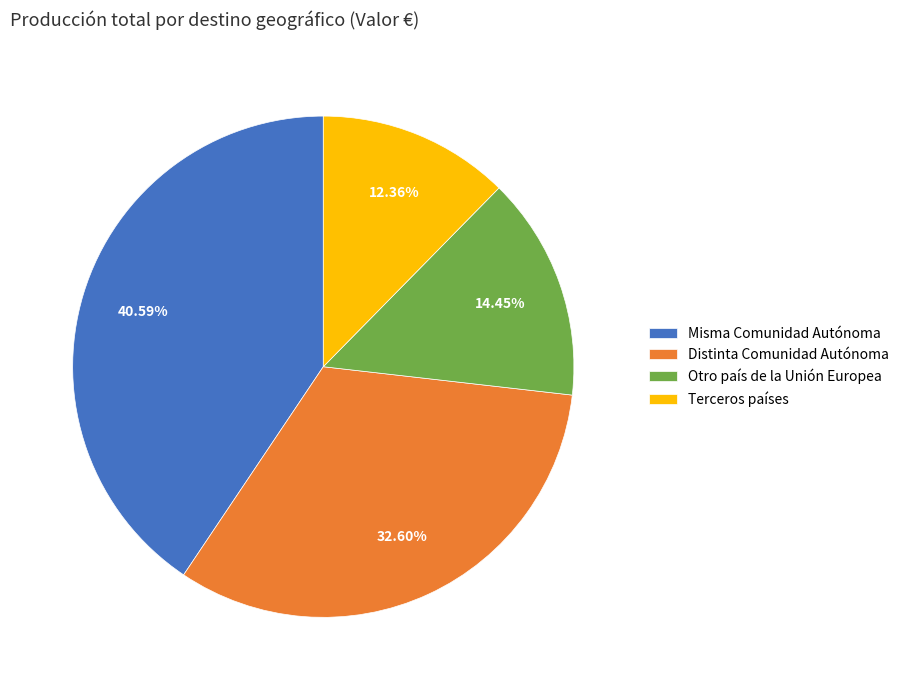

Is Otro país de la Unión Europea the majority of the pie?

No